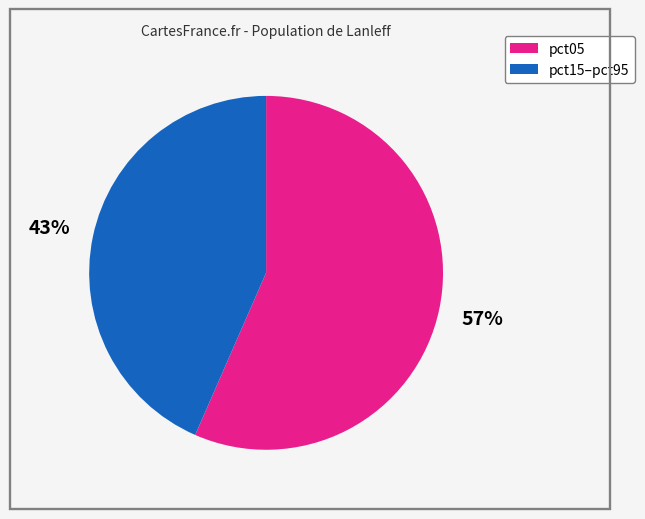

Is there a majority slice in this chart?

Yes